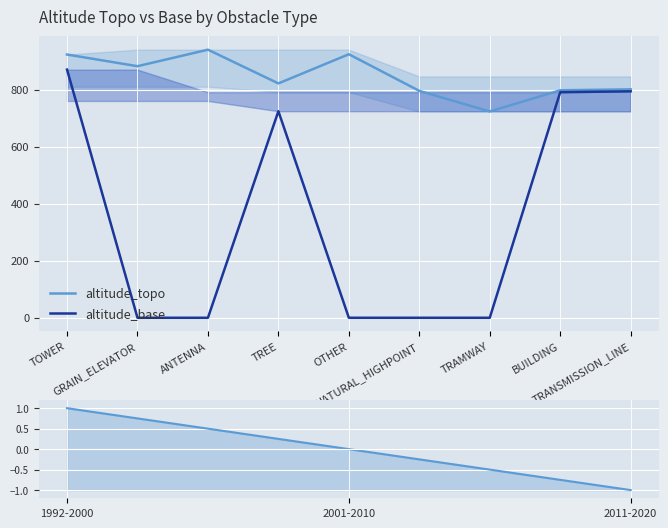

Count the number of categories in the chart.

9